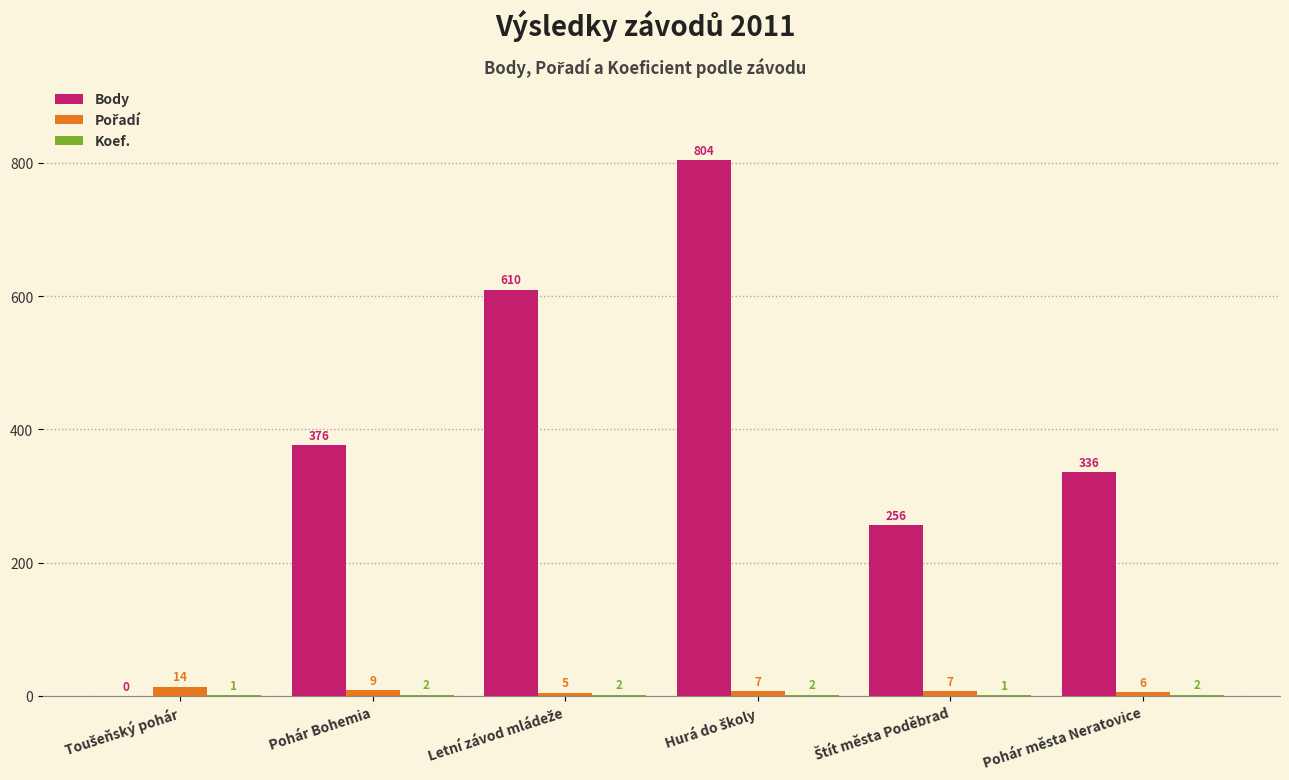

What is the maximum value for Body?

804